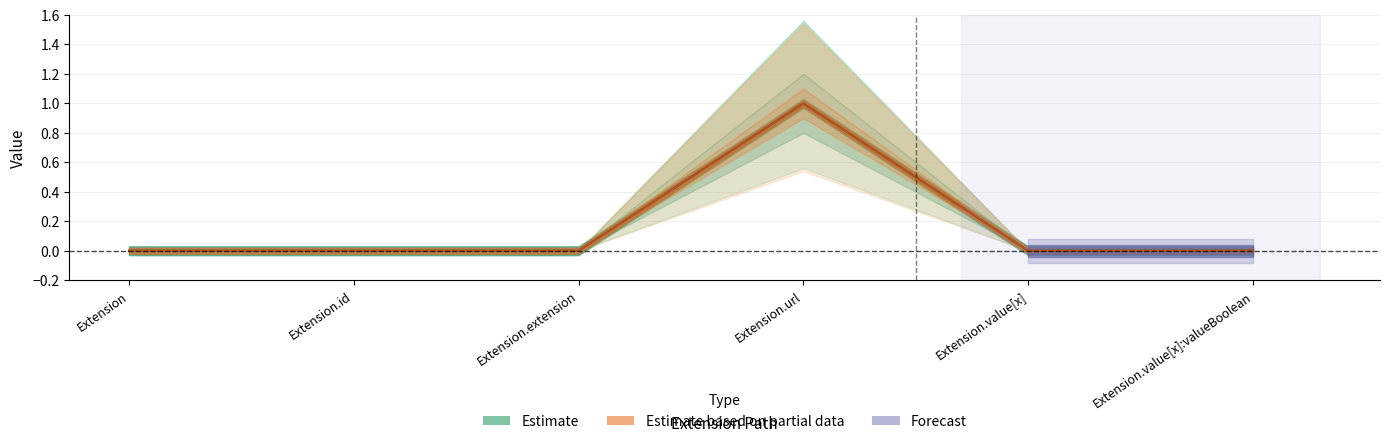

The value of Base Min at Extension.value[x]:valueBoolean is -1. True or false?

False